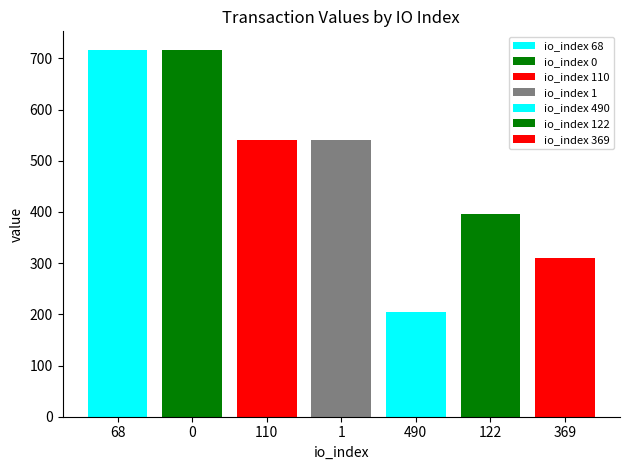

How many bars are there in each group?

7